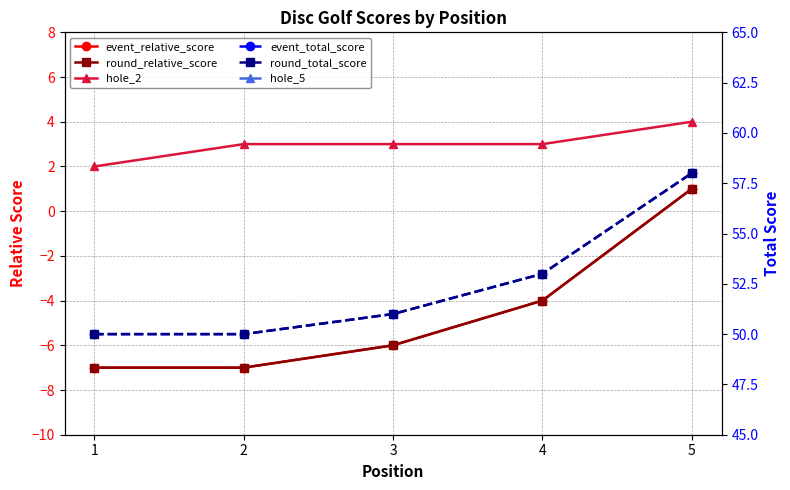

True or false: event_relative_score and round_relative_score intersect in this chart.

False